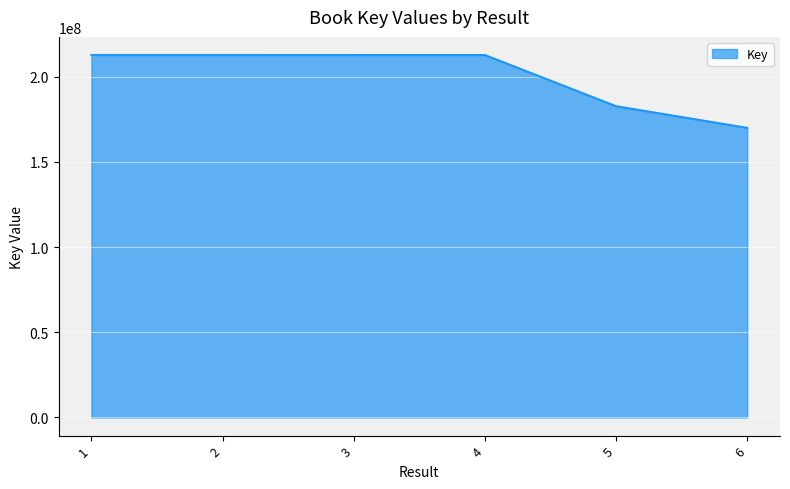

Approximately how many times larger is the value at 6 compared to 2?

0.8